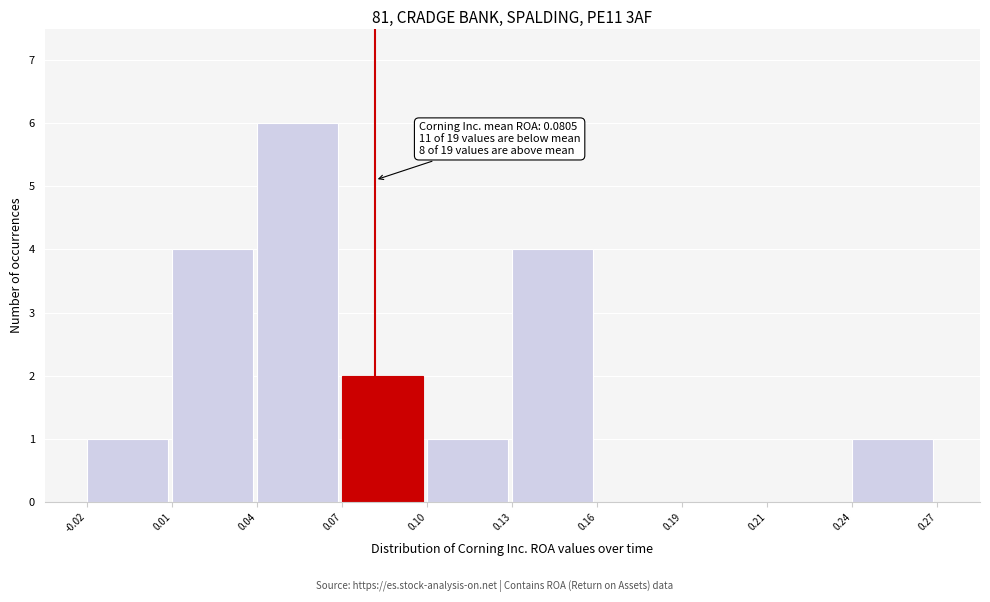

What is the maximum value shown in the chart?

6